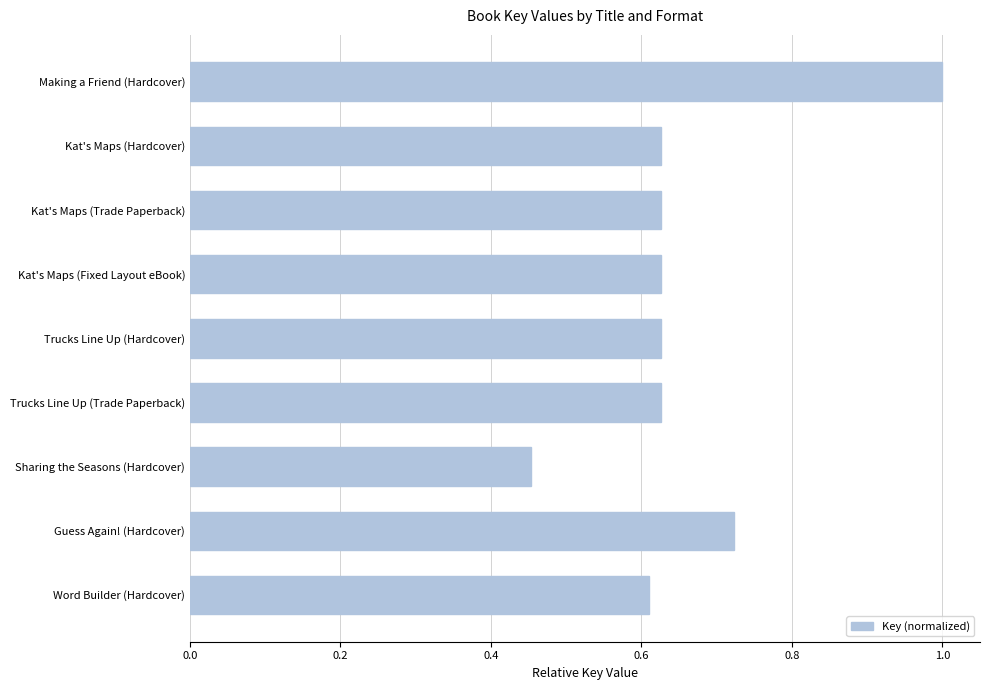

The value at Guess Again! (Hardcover) is 0.4. True or false?

False